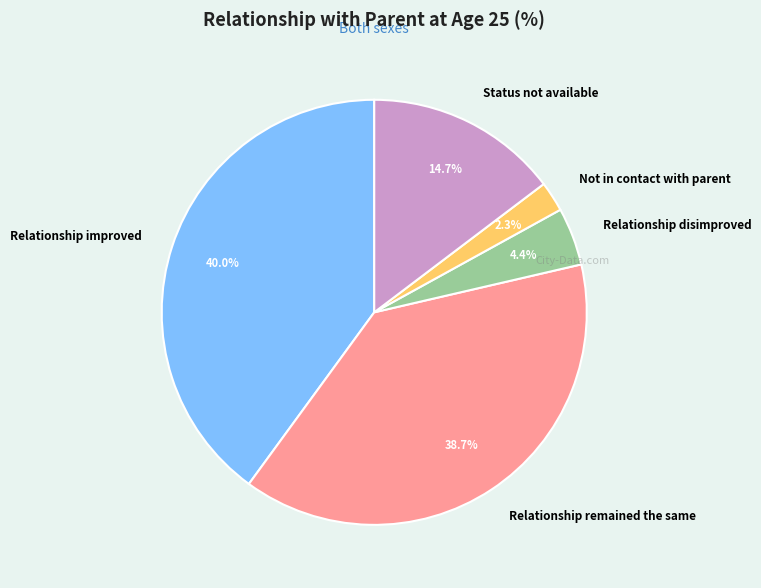

To the nearest percent, what is the average slice percentage?

20%